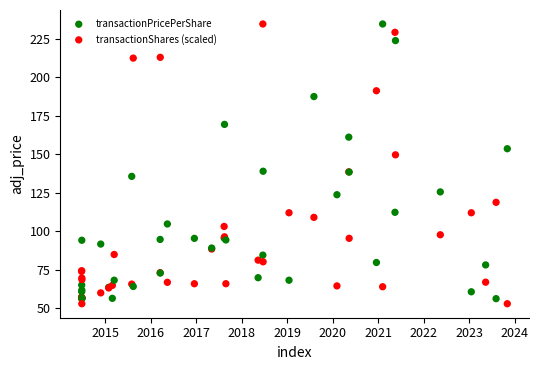

What is the X range (max minus min) for the scatter plot?

3419.0